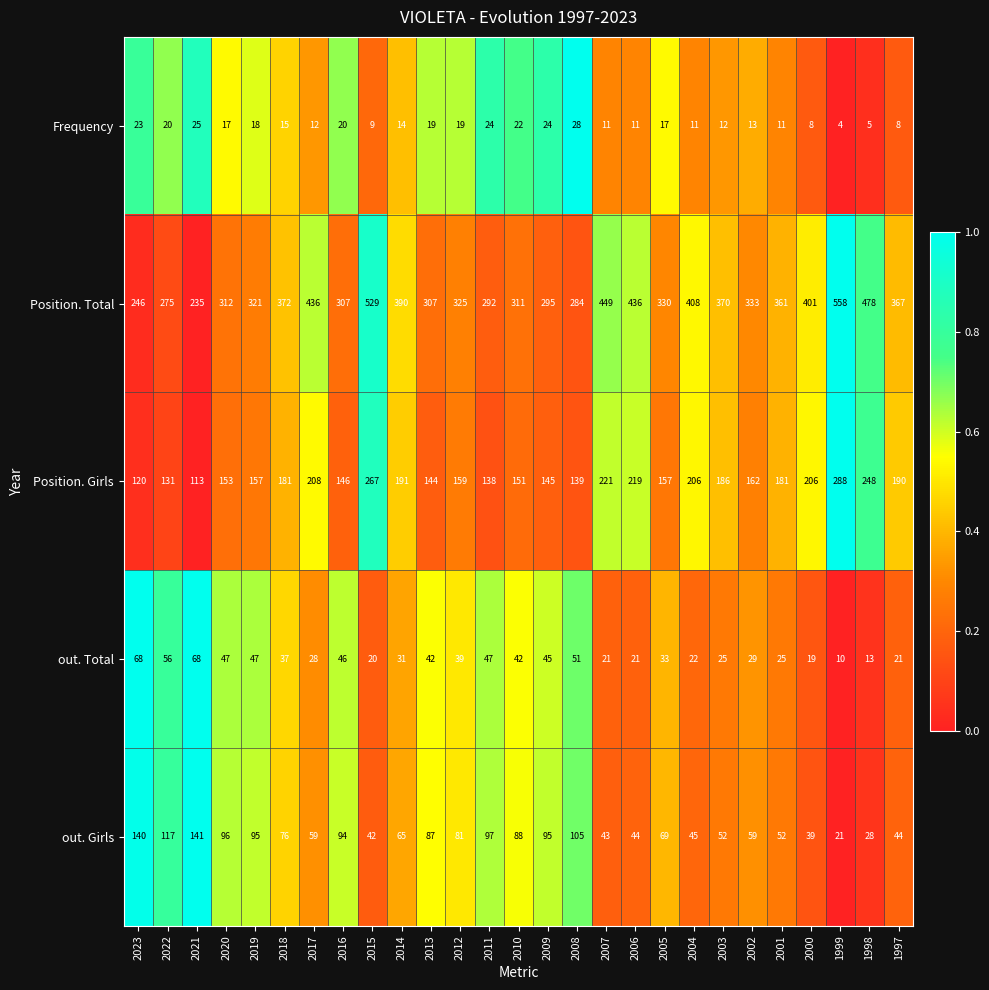

Is it true that out. Total equals 25 at 2003?

True